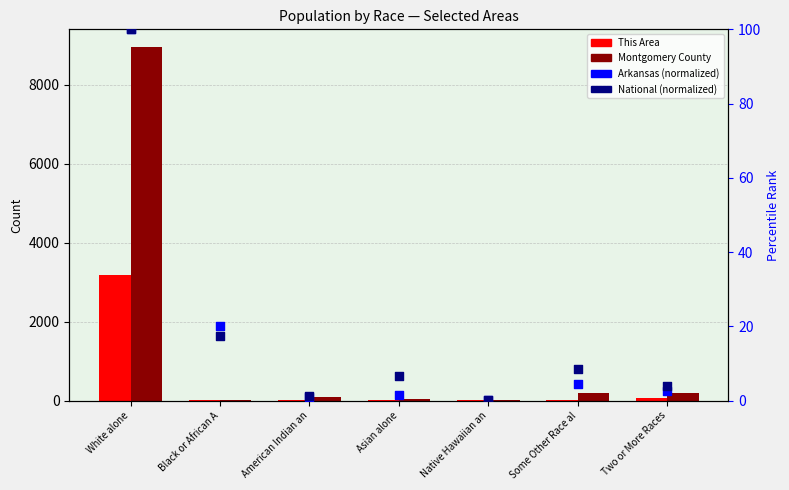

Which series has the largest total across all categories?

Montgomery County